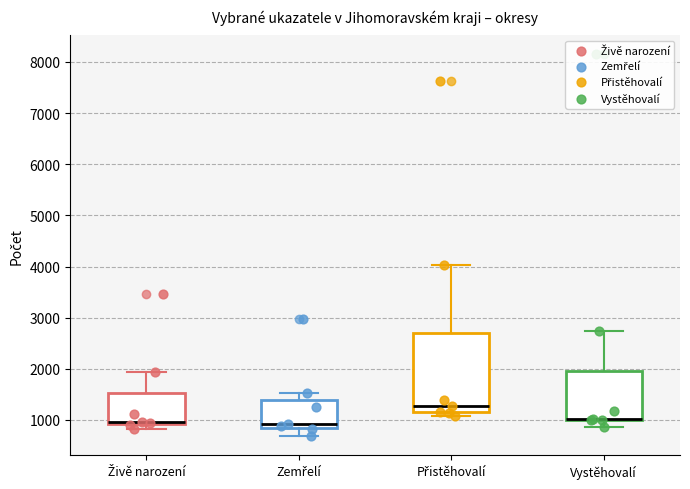

Comparing the boxes themselves (not the whiskers), which one is the tallest?

Přistěhovalí